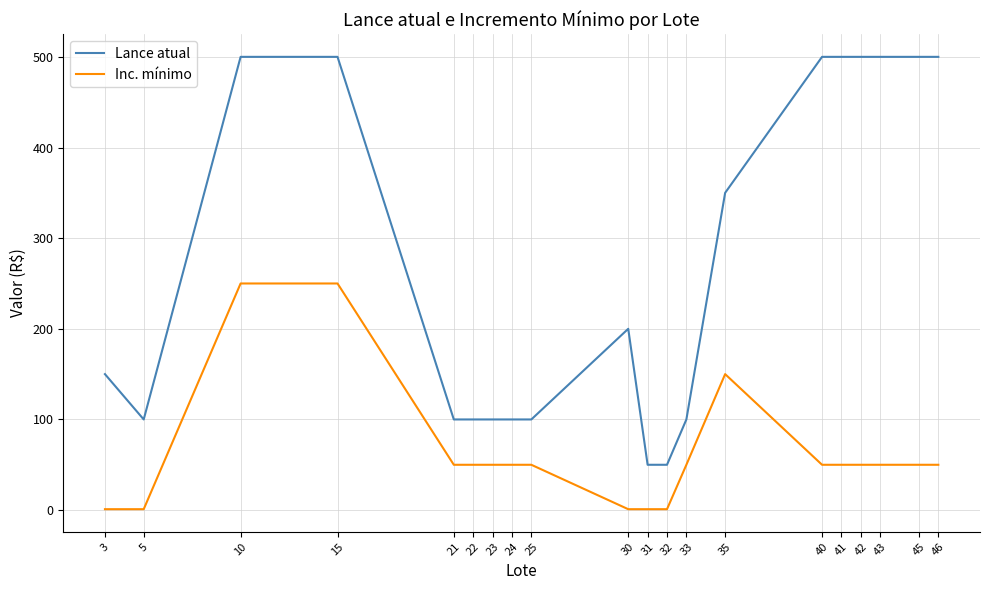

Is it true that Lance atual equals 100 at 21?

True